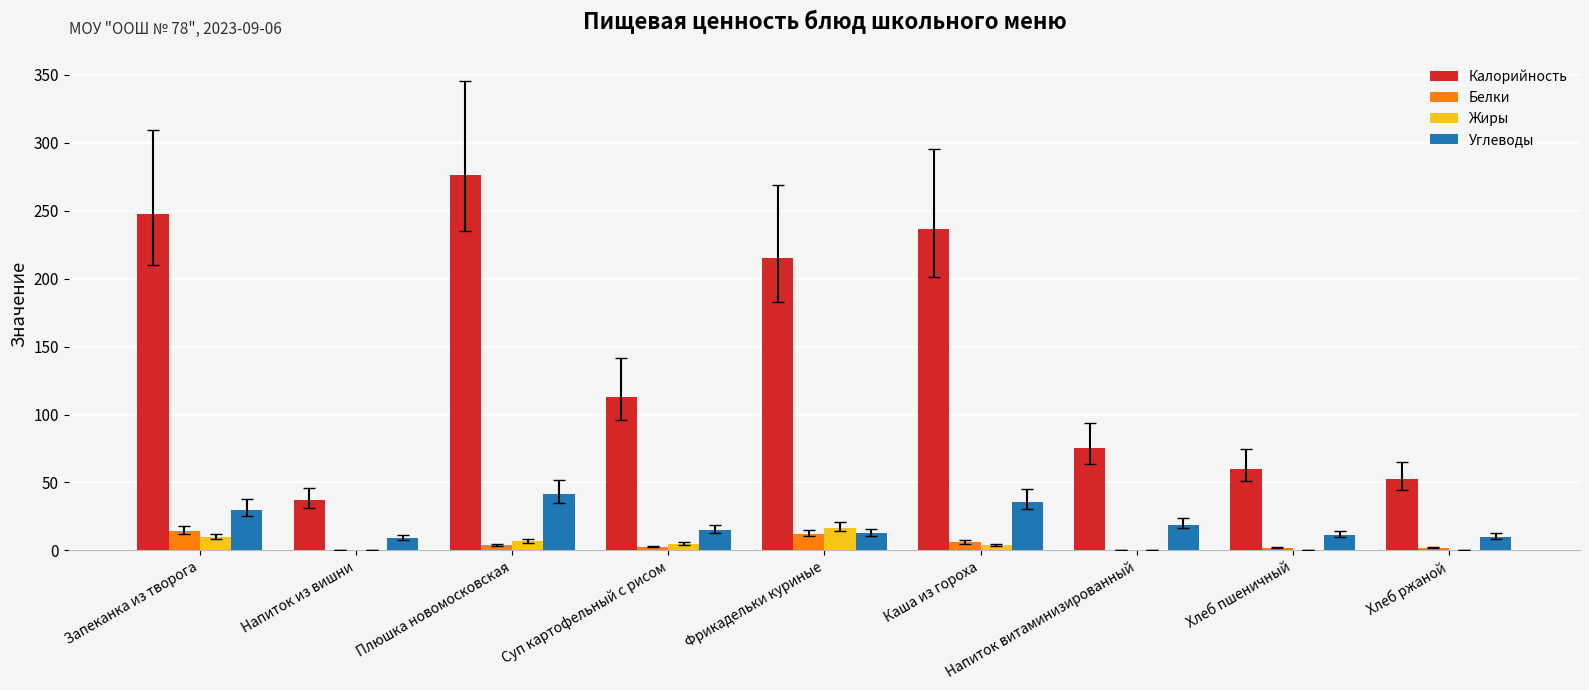

How many groups of bars are there?

9